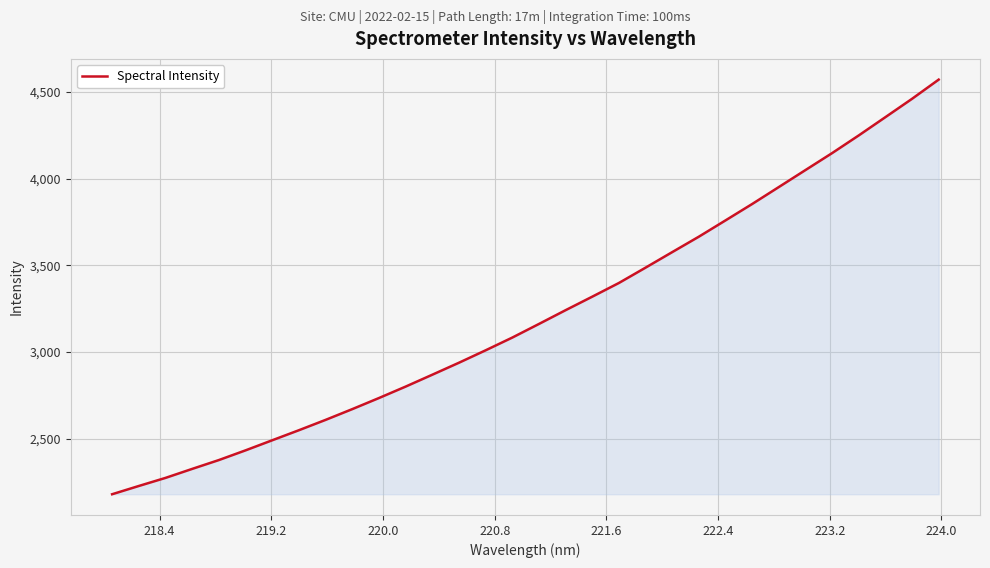

What is the difference between the maximum and minimum values?

2393.2